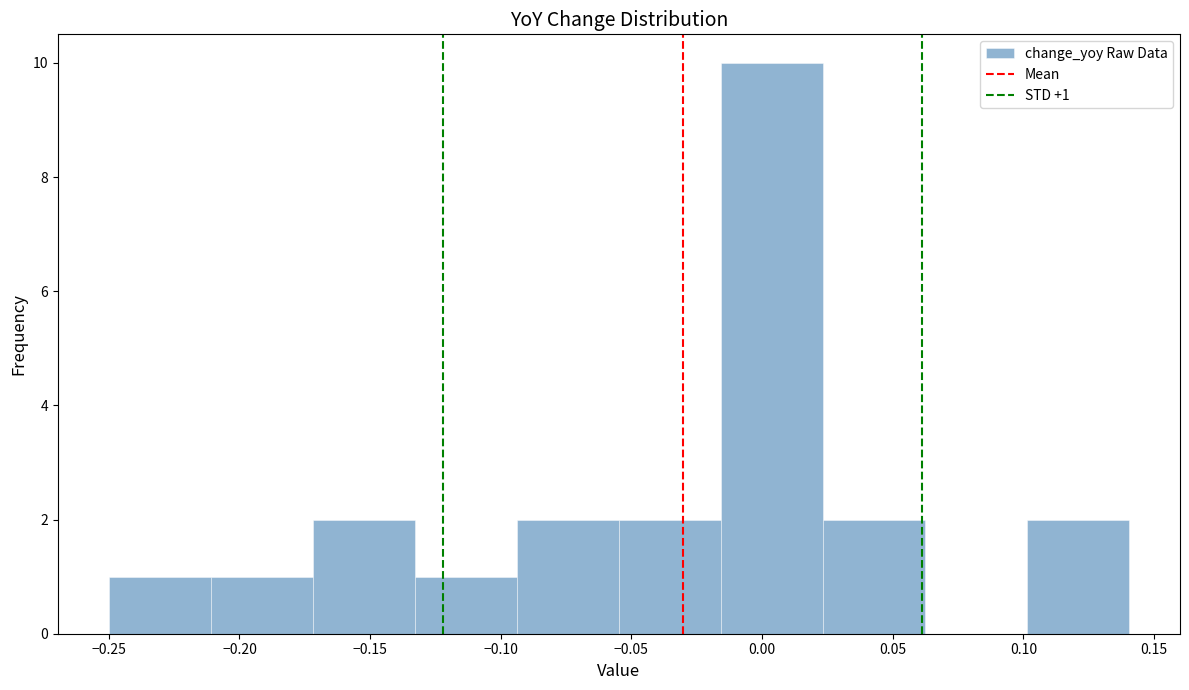

Which range on the x-axis has the tallest bar?

-0.015 to 0.025